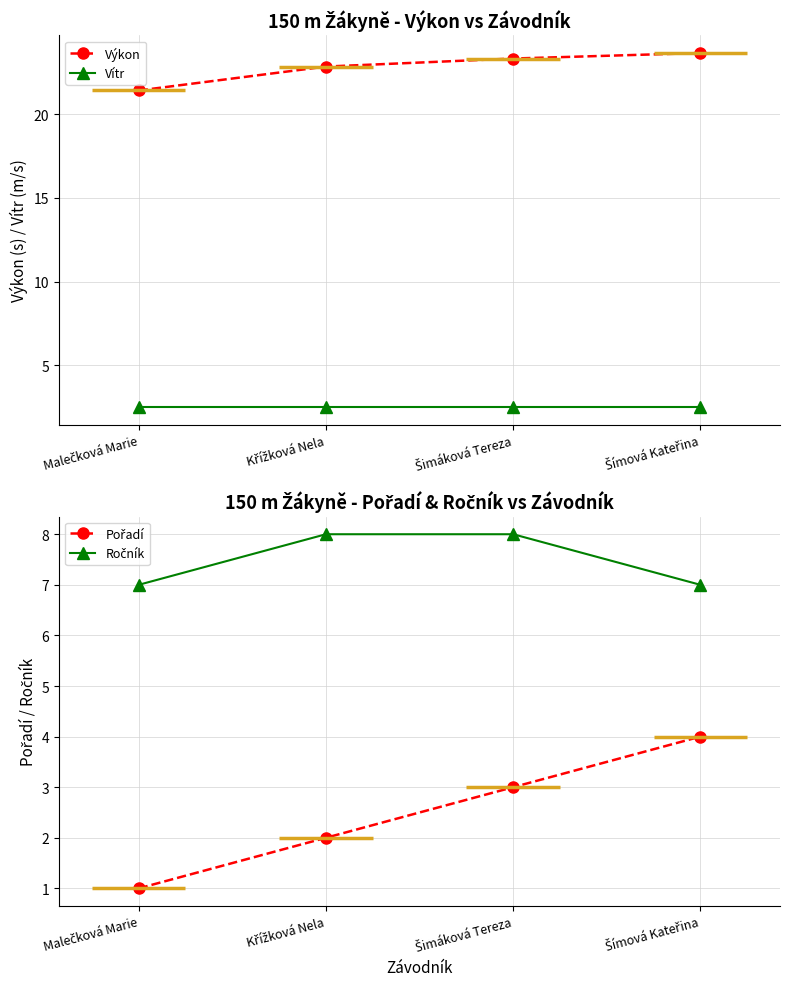

What is the spread (max minus min) of values at Malečková Marie?

20.4